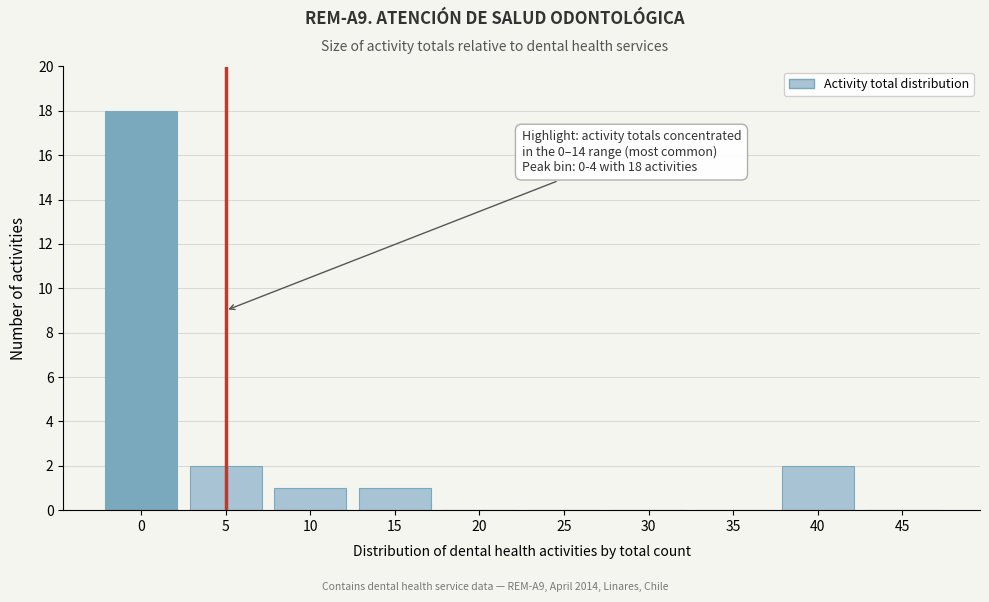

Reading right to left, transcribe all the data shown in this chart.

45=0	40=2	35=0	30=0	25=0	20=0	15=1	10=1	5=2	0=18